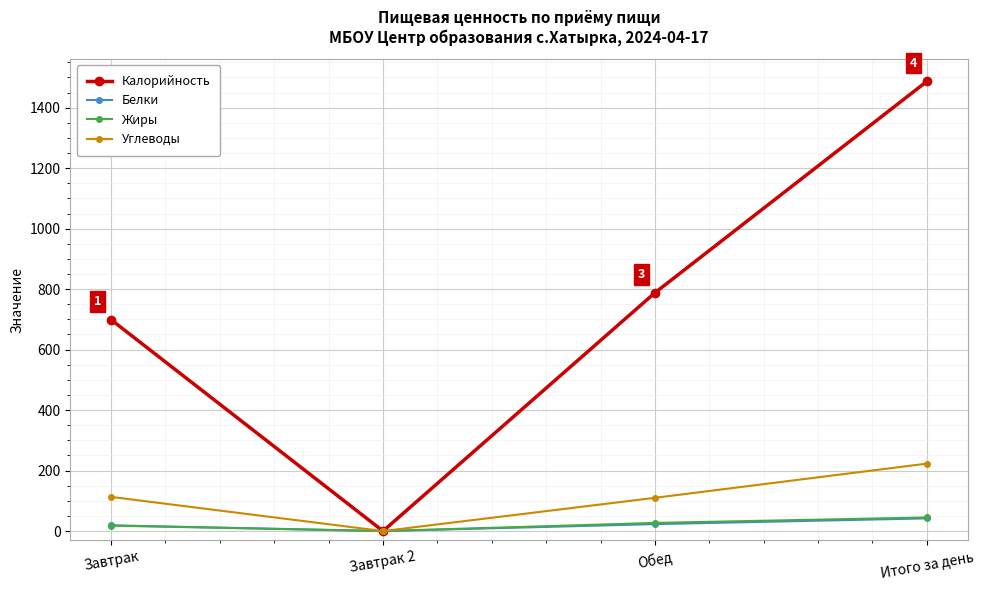

What is the average value of the Белки series?

21